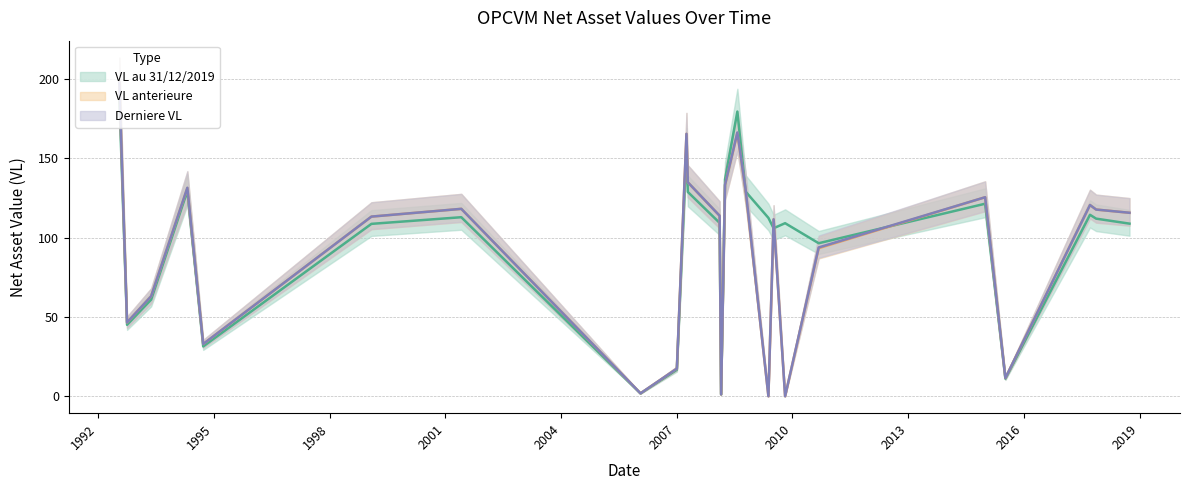

What is the label of the 3rd point from the left?

1993-05-17